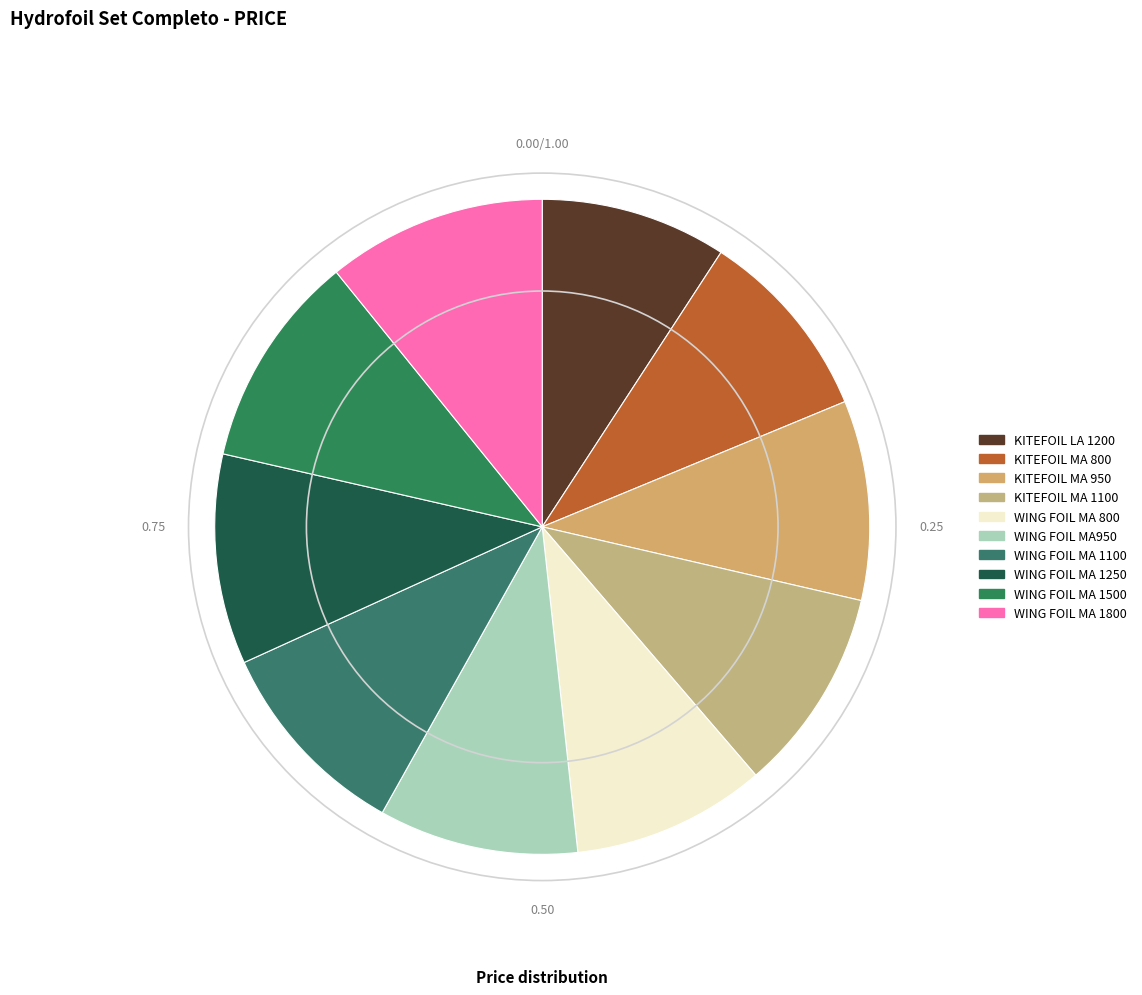

To the nearest percent, what portion does WING FOIL MA 1100 represent?

10%